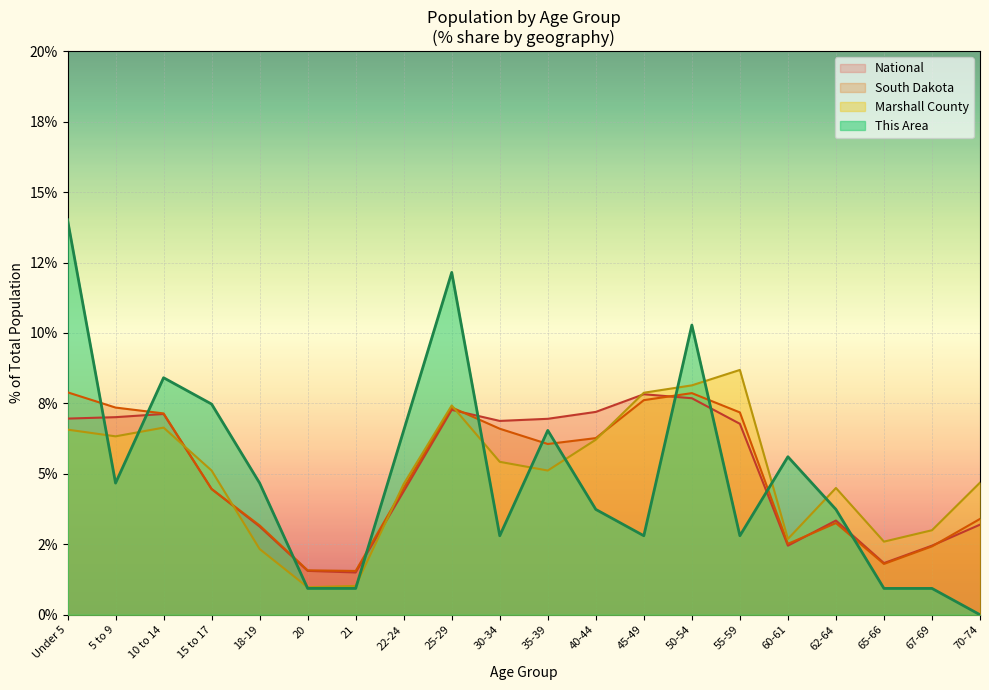

At how many categories does at least one series exceed 4?

16